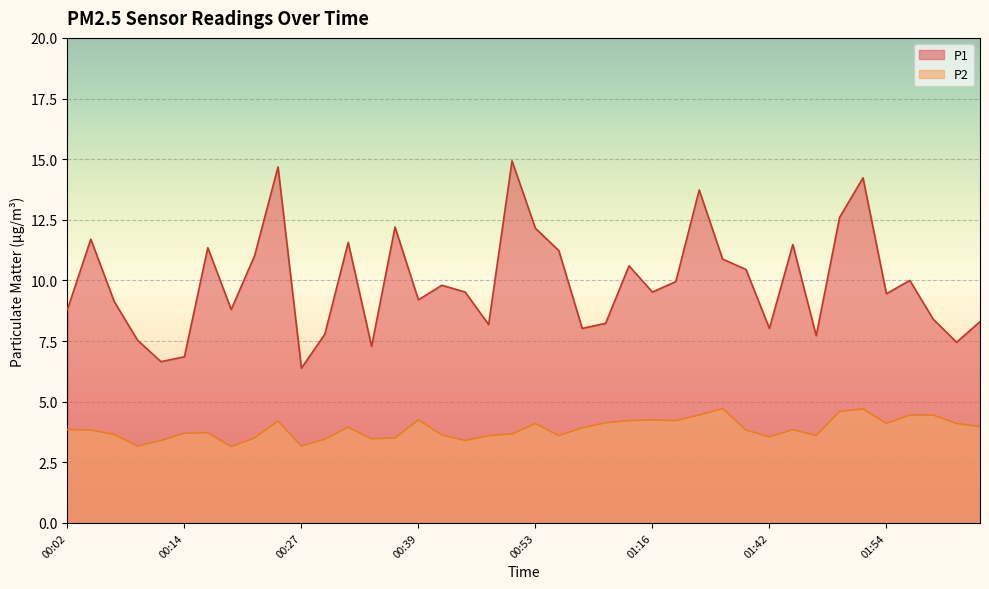

How many interior local peaks does the P1 series have?

12